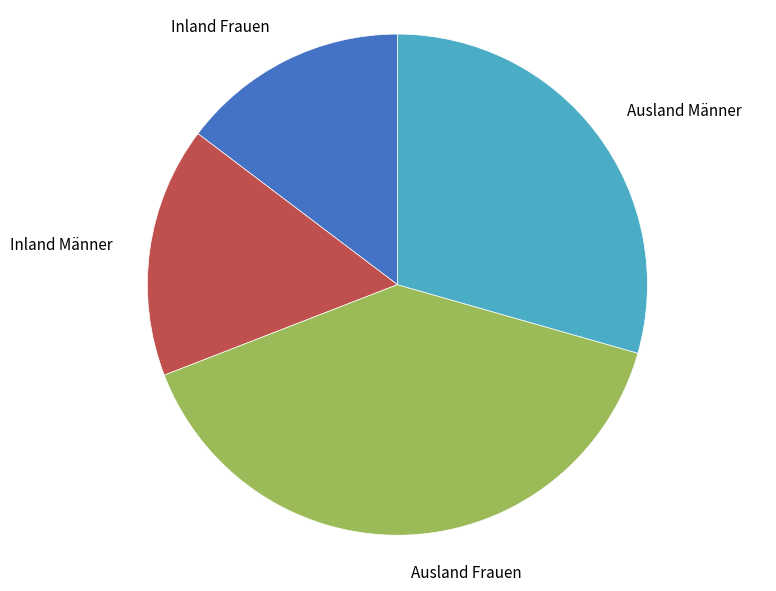

Do Inland Männer and Ausland Männer together represent more than half of the pie?

No